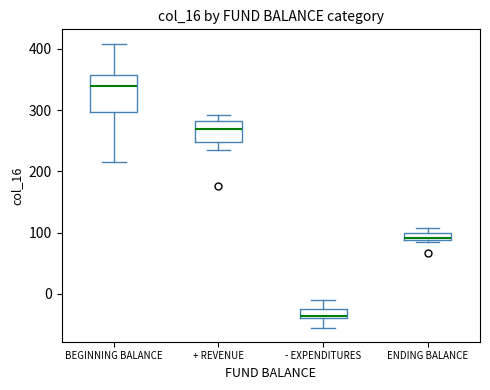

Where does the median line of the box for + REVENUE sit on the y-axis? The values are not printed on the chart, so give them approximately, as read against the axis.

270